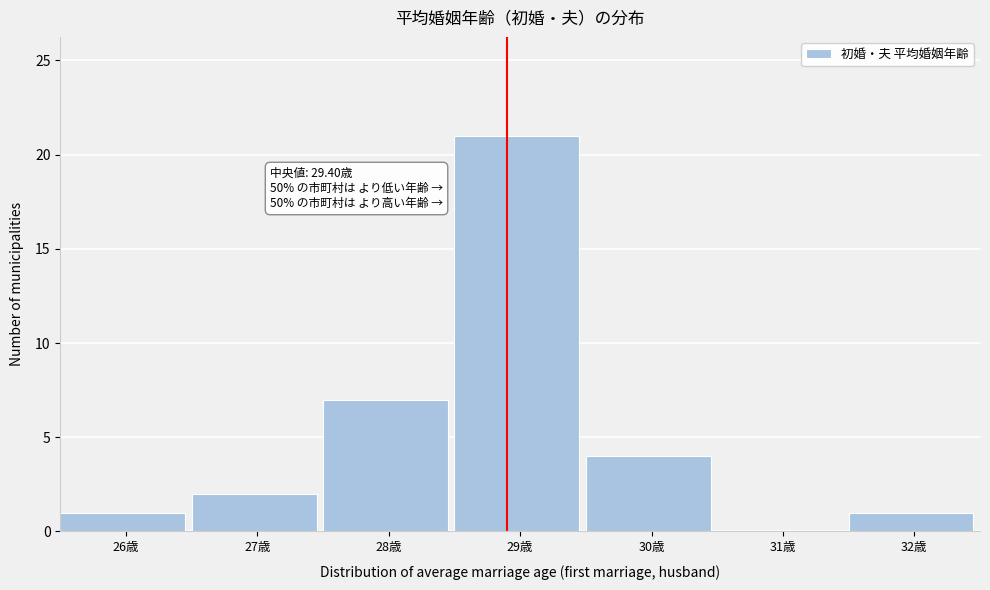

Reading right to left, what are all the values shown in this chart?

32歳=1	31歳=0	30歳=4	29歳=21	28歳=7	27歳=2	26歳=1